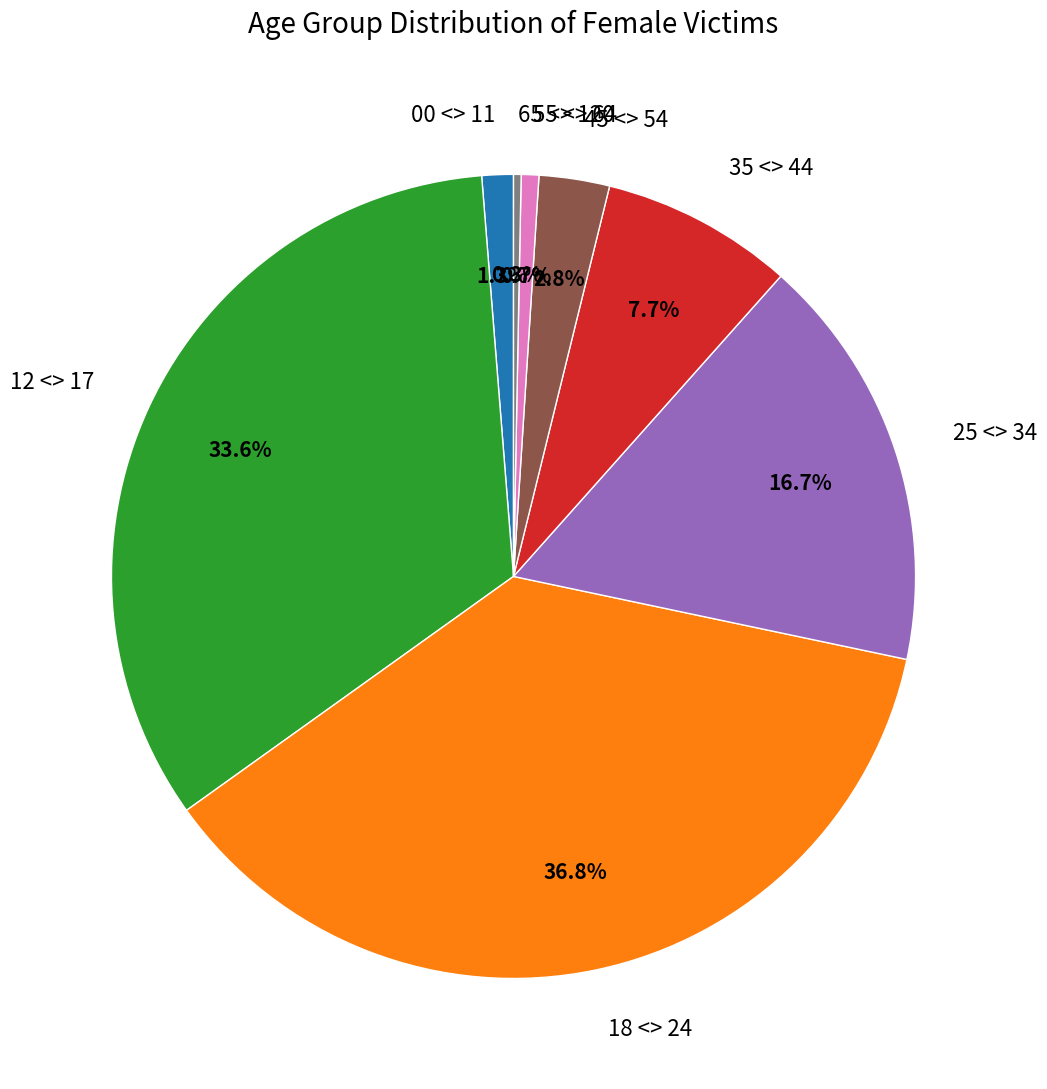

The 18 <> 24 slice represents 30% of the pie. True or false?

False